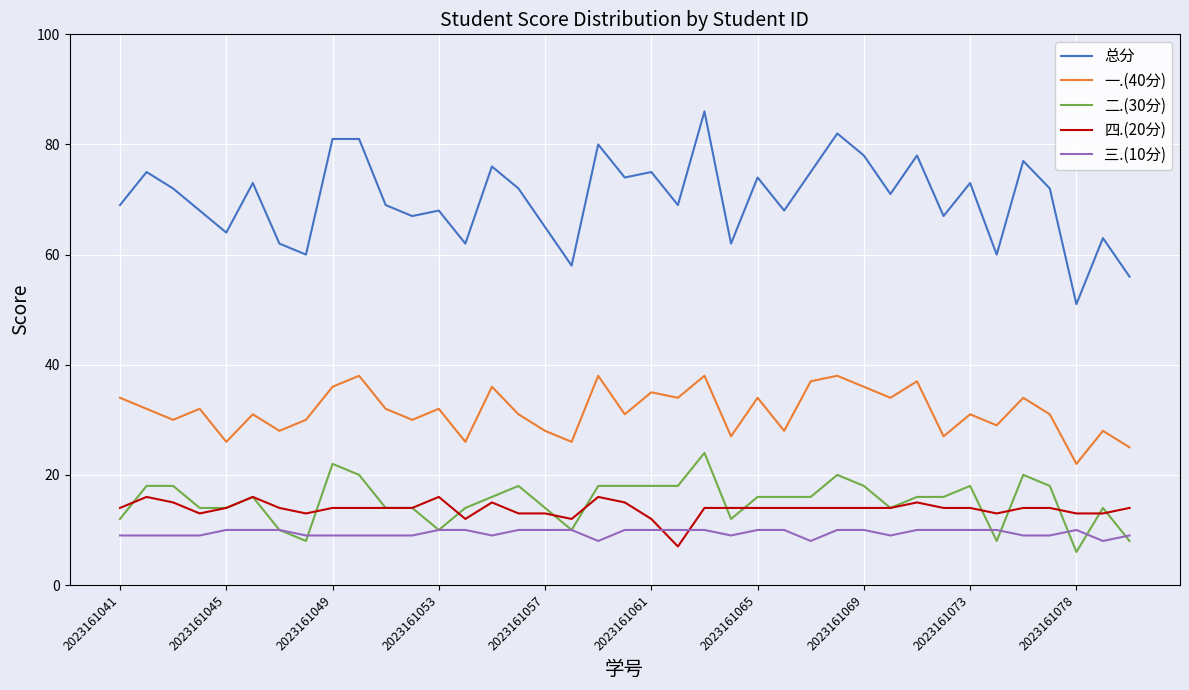

True or false: 总分 and 三.(10分) intersect in this chart.

False